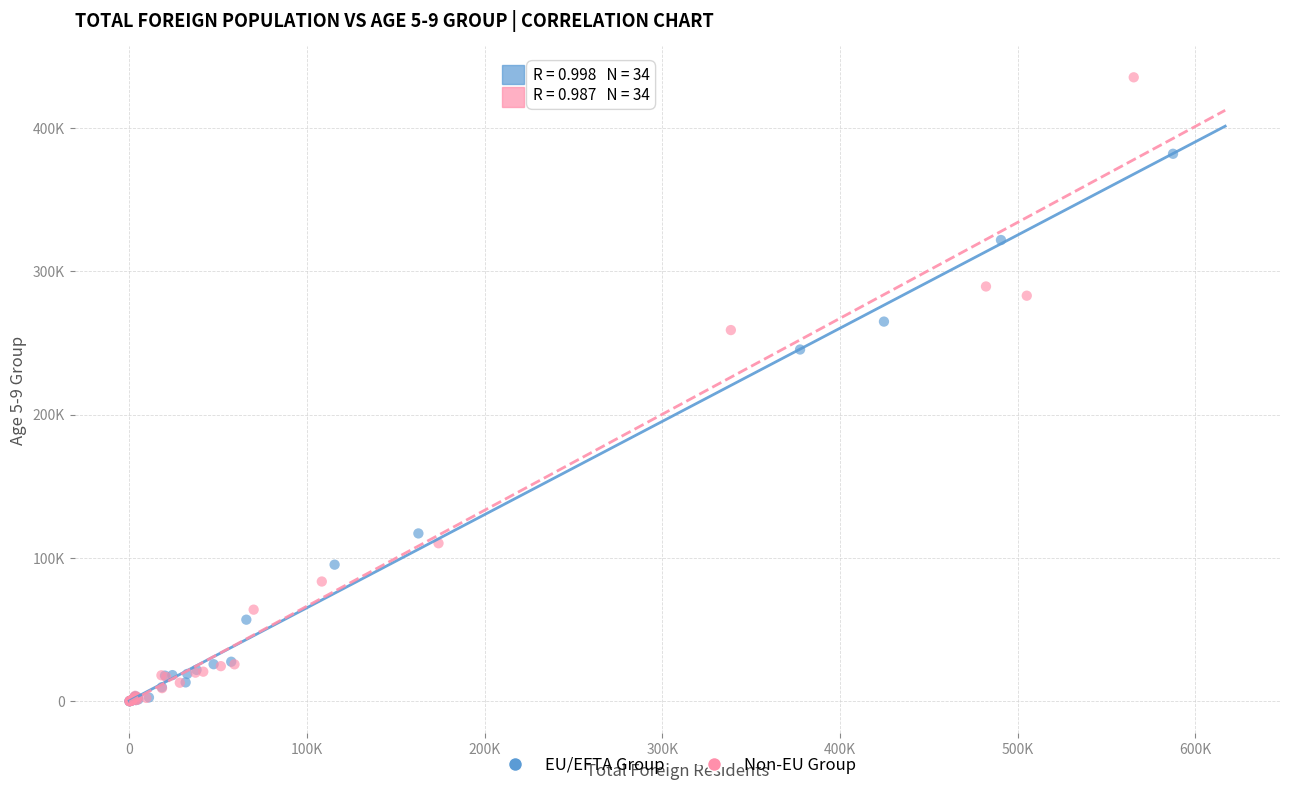

What are all the series names shown in the legend?

EU/EFTA Group, Non-EU Group